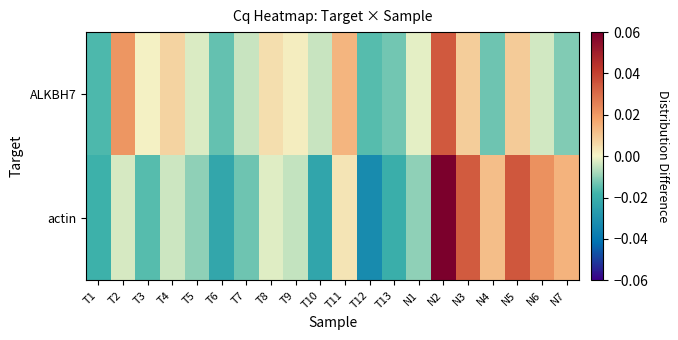

List the series in order of their peak value, highest first.

actin, ALKBH7